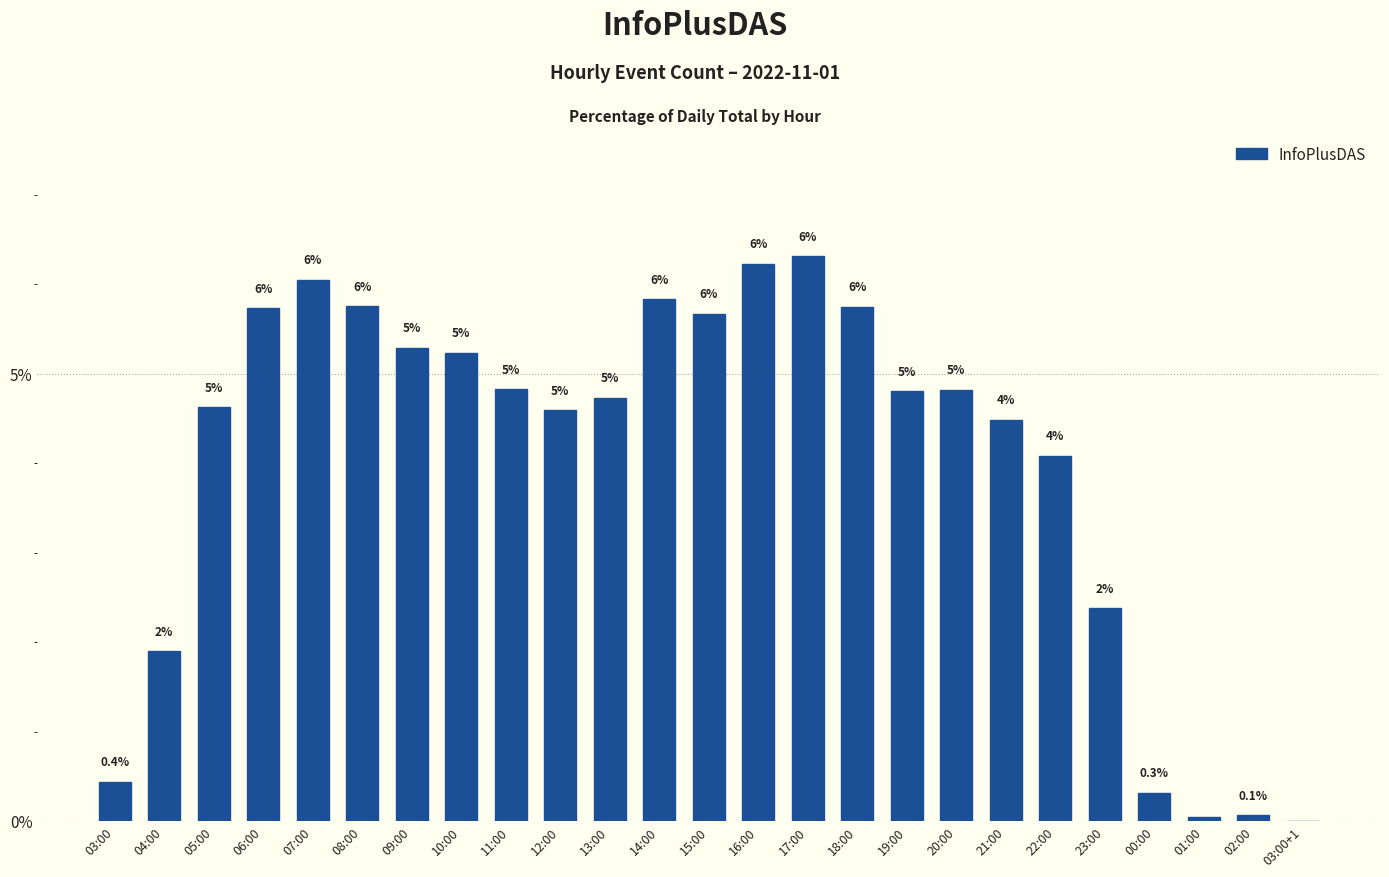

Does the chart contain any negative values?

No